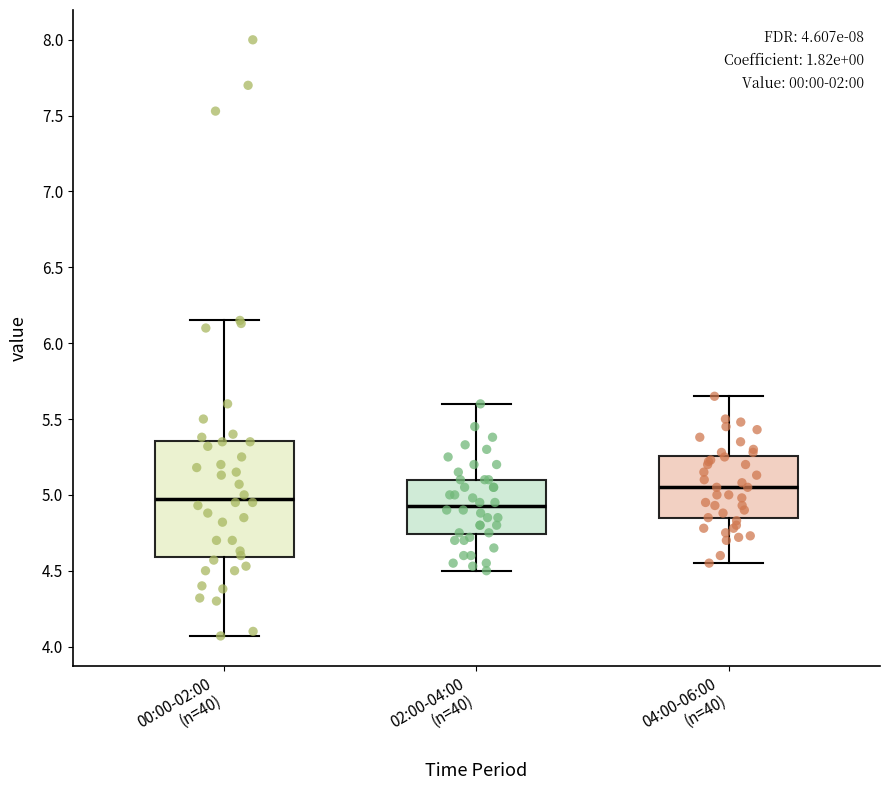

Which box's median line is the highest?

04:00-06:00 (n=40)